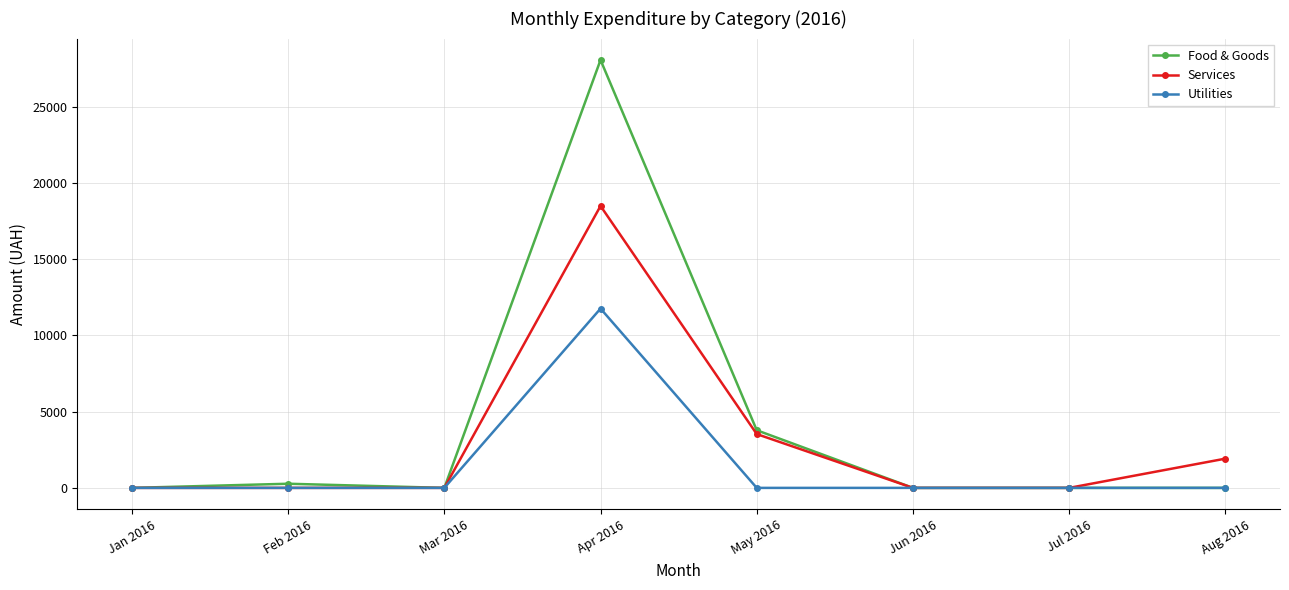

At which category is the sum across all series the highest?

Apr 2016